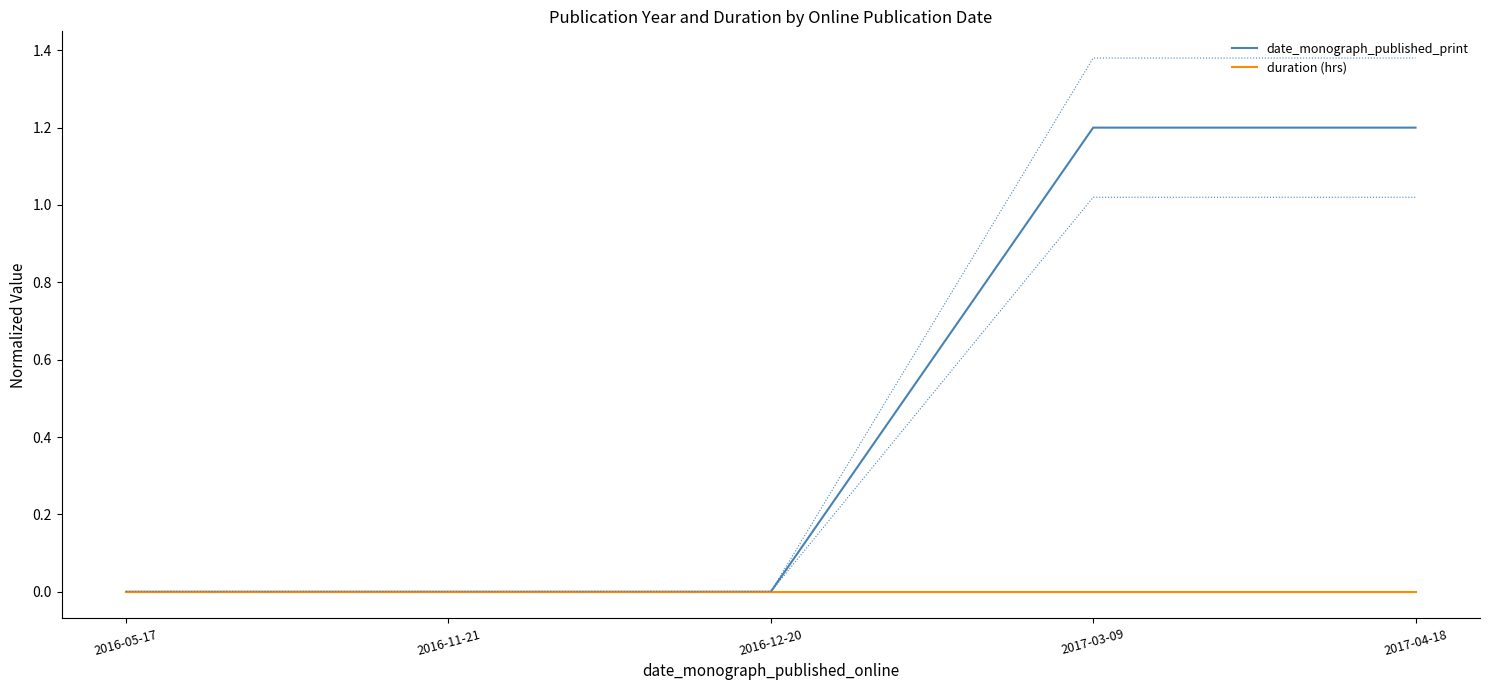

What are all the series names shown in the legend?

date_monograph_published_print, duration (hrs)